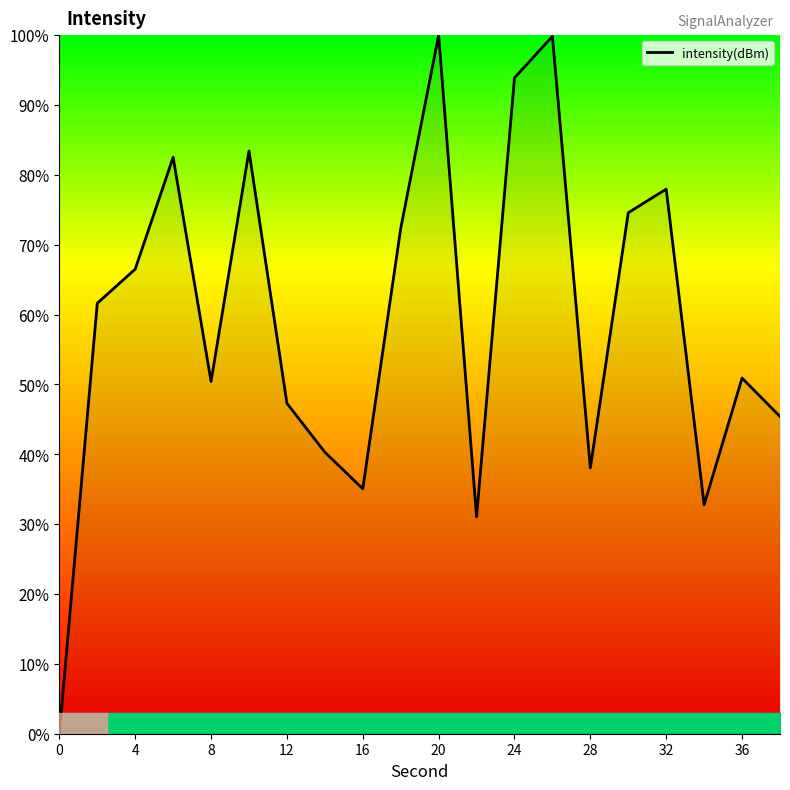

How many values are below 61?

10